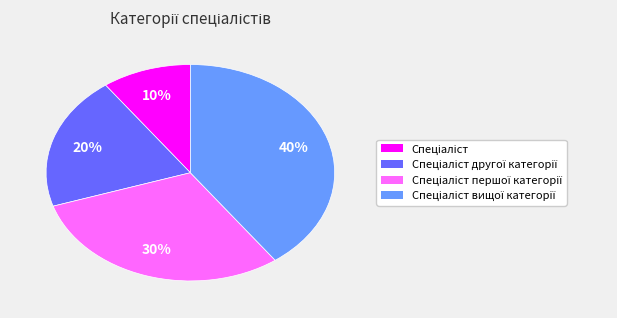

Does any single category account for the majority?

No